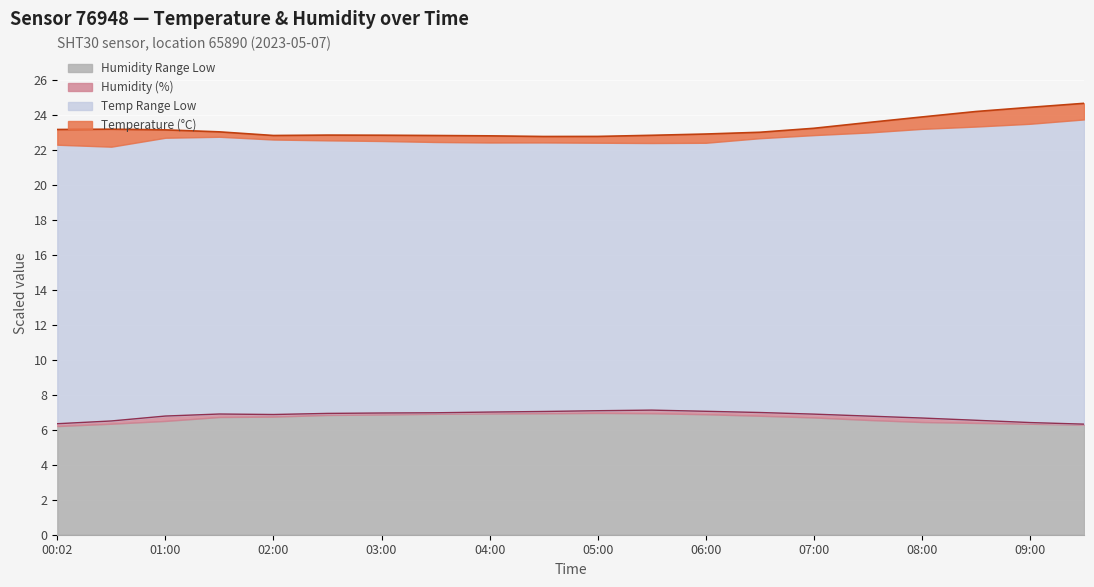

What is the label of the 17th point from the left?

08:00